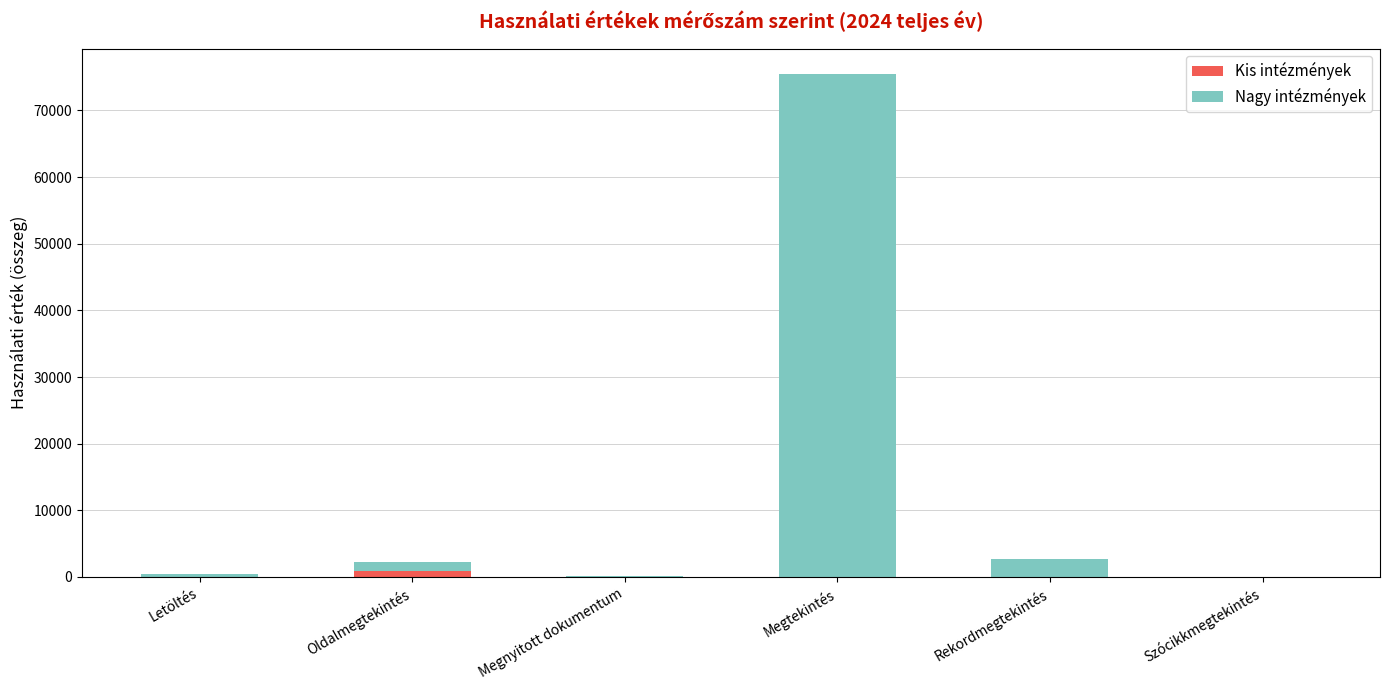

At which category is the sum across all series the highest?

Megtekintés